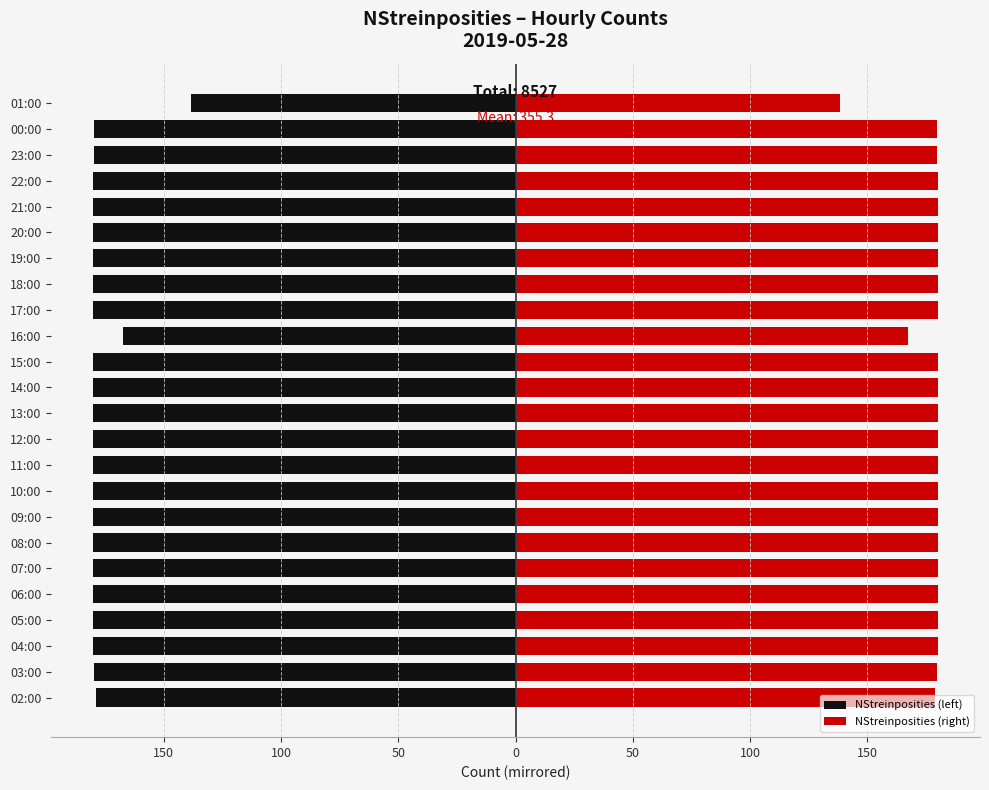

Between 00:00 and 21:00, which is larger?

00:00